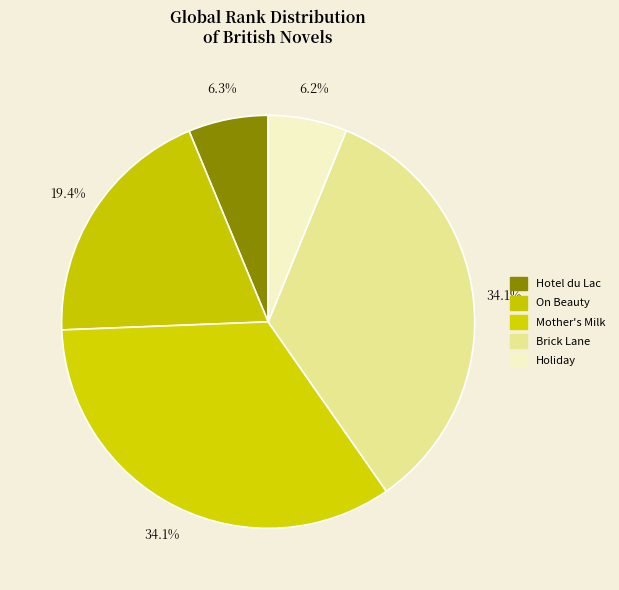

How many slices are in this pie chart?

5